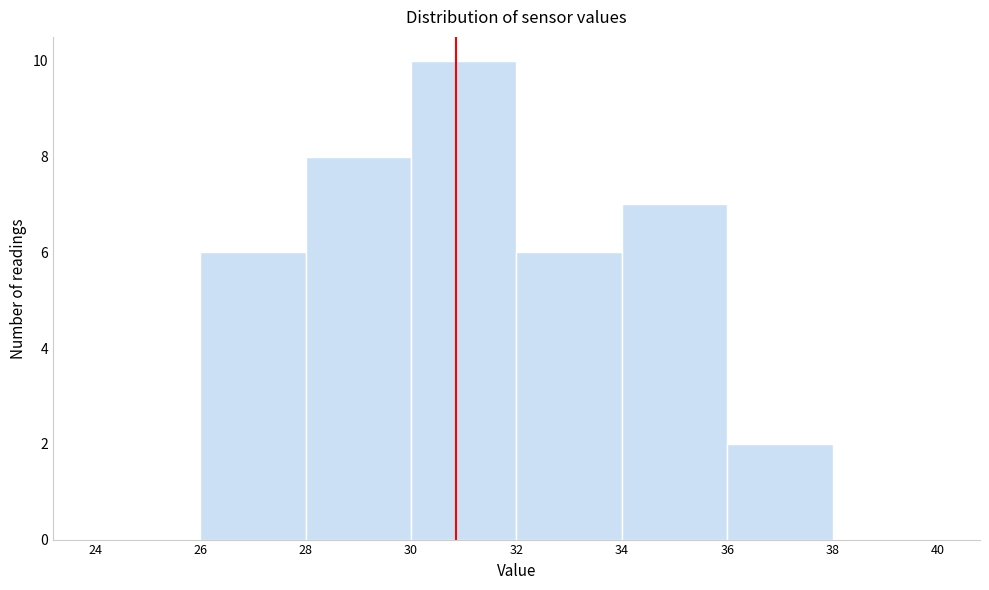

Over which range of the x-axis is the bar tallest?

30 to 32